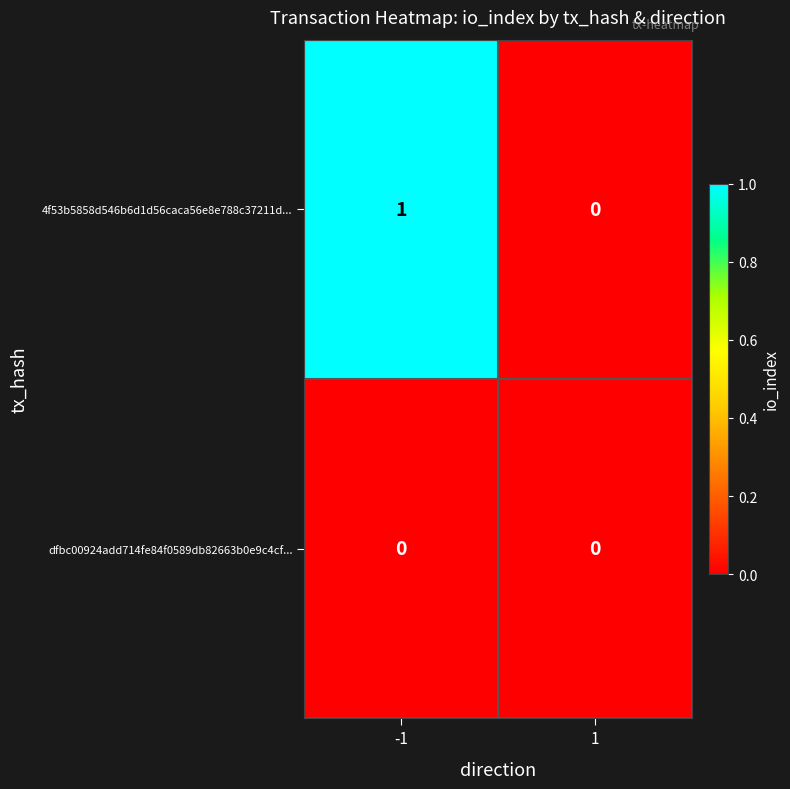

At -1, list the series in order from smallest to largest.

dfbc00924add714fe84f0589db82663b0e9c4cf..., 4f53b5858d546b6d1d56caca56e8e788c37211d...